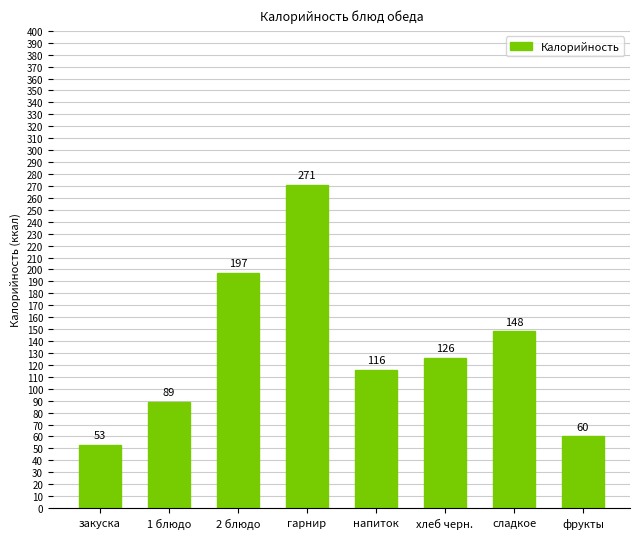

What is the sum of all values?

1060